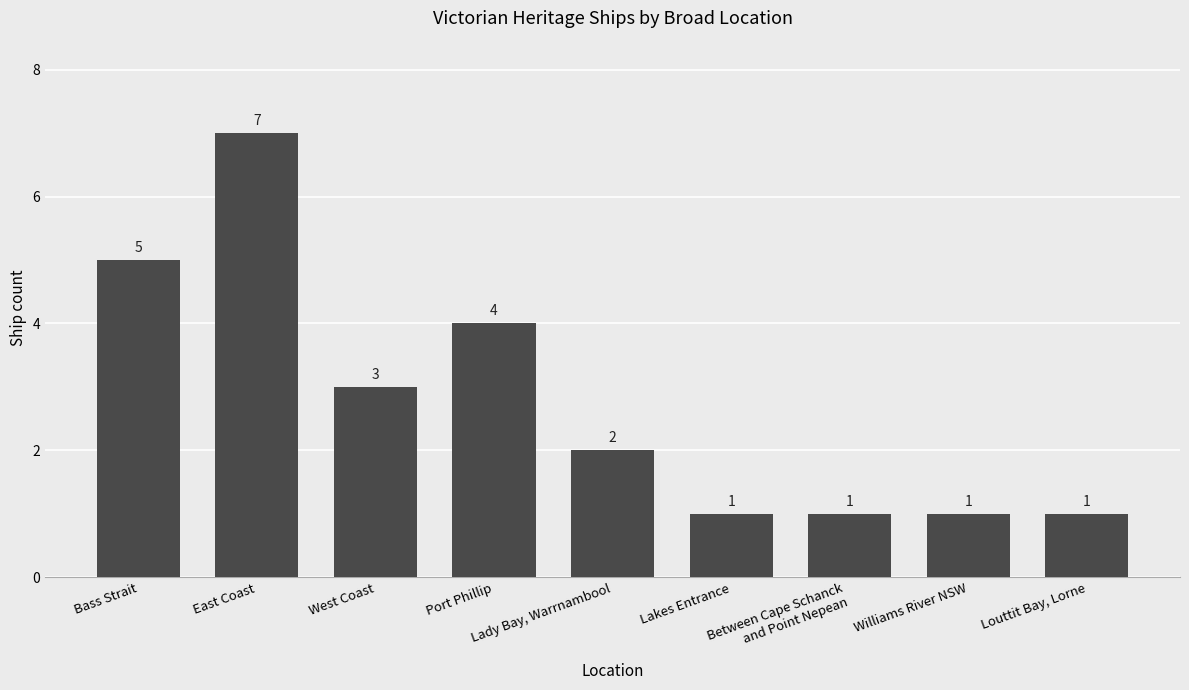

What is the change in value from Lady Bay, Warrnambool to Louttit Bay, Lorne?

-1